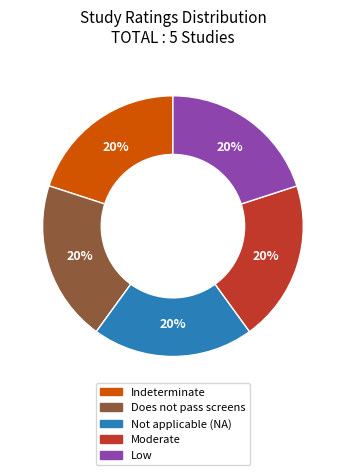

The Indeterminate slice represents 40% of the pie. True or false?

False